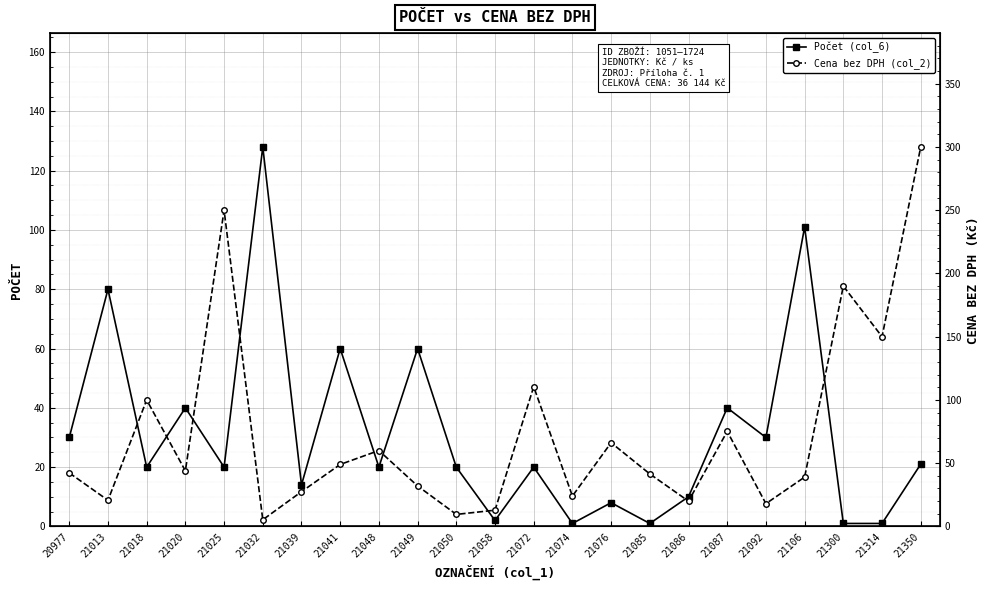

Where does the Cena bez DPH (col_2) series first go above 42?

20977